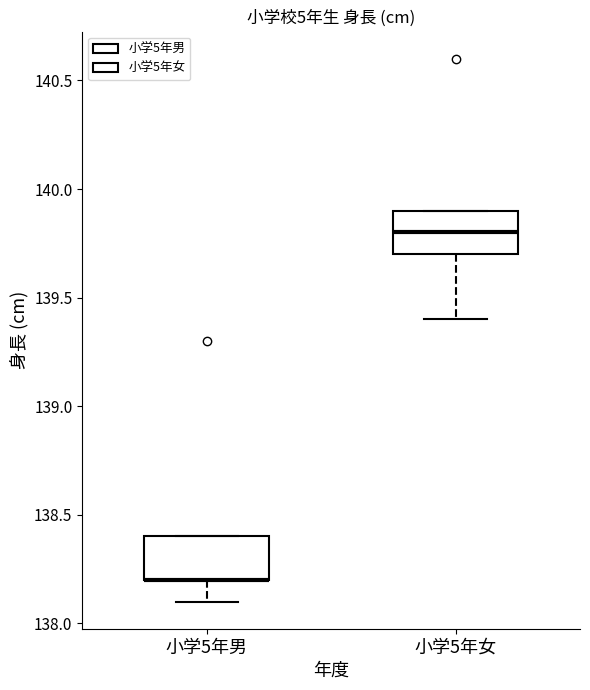

Where does the median line of the box for 小学5年女 sit on the y-axis? The values are not printed on the chart, so give them approximately, as read against the axis.

139.8